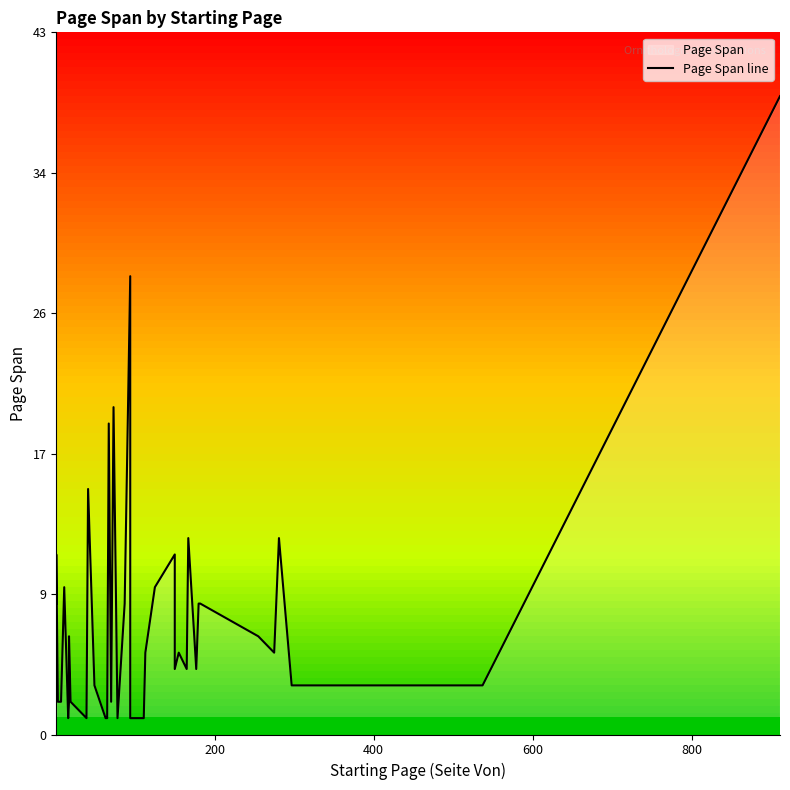

Reading left to right, extract all data points from this chart.

8	11	2	2	9	1	2	6	2	1	15	3	1	1	1	19	2	20	1	8	28	1	1	1	5	9	11	4	5	4	12	4	8	8	6	5	12	3	3	39